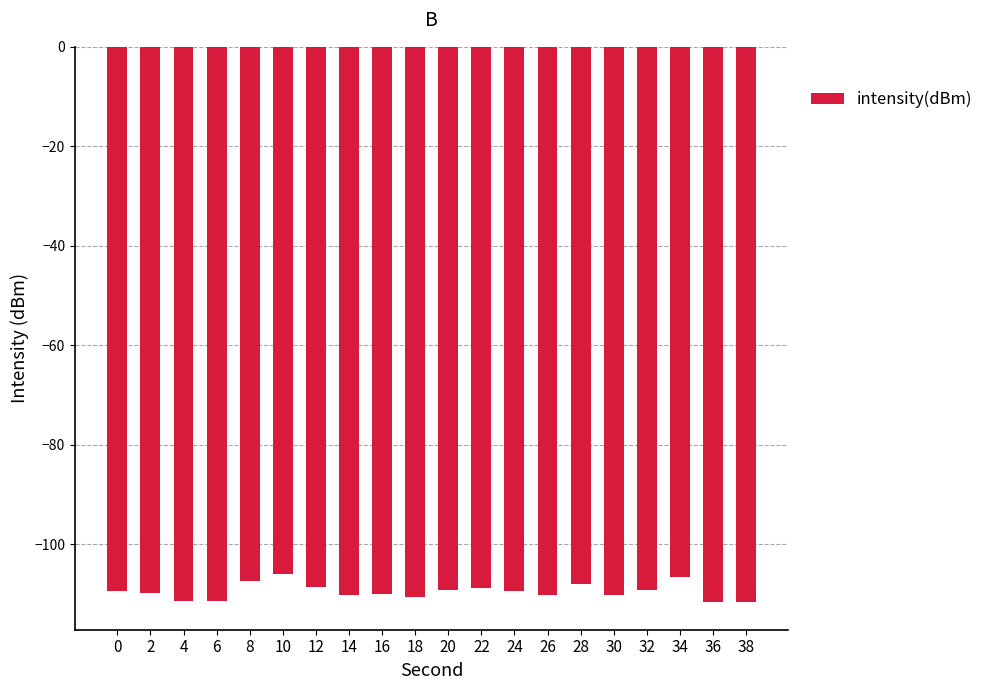

What is the greatest value displayed?

-106.0